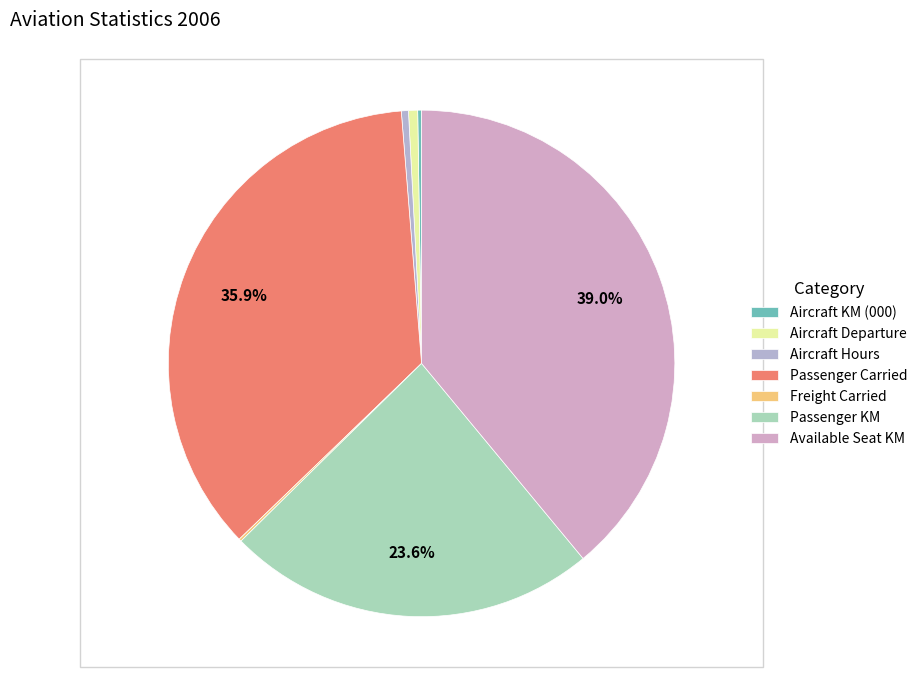

Is it true that Available Seat KM is 39% of the pie?

True